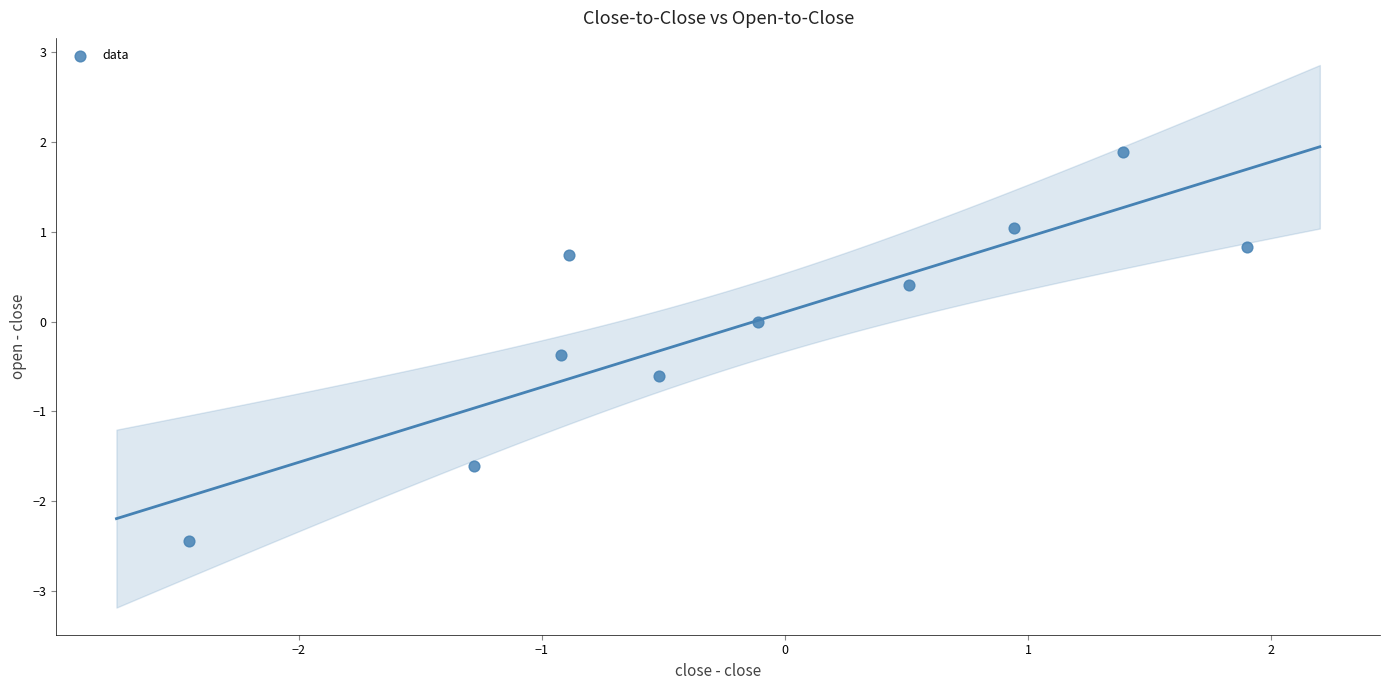

What is the range of Y values (max minus min)?

4.3